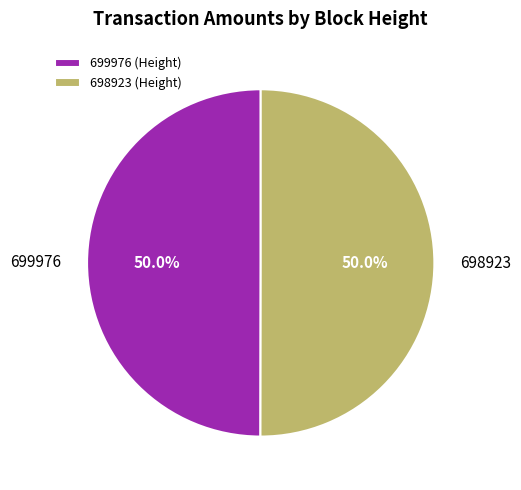

What is the ratio of the value at 699976 to the value at 698923?

1.0